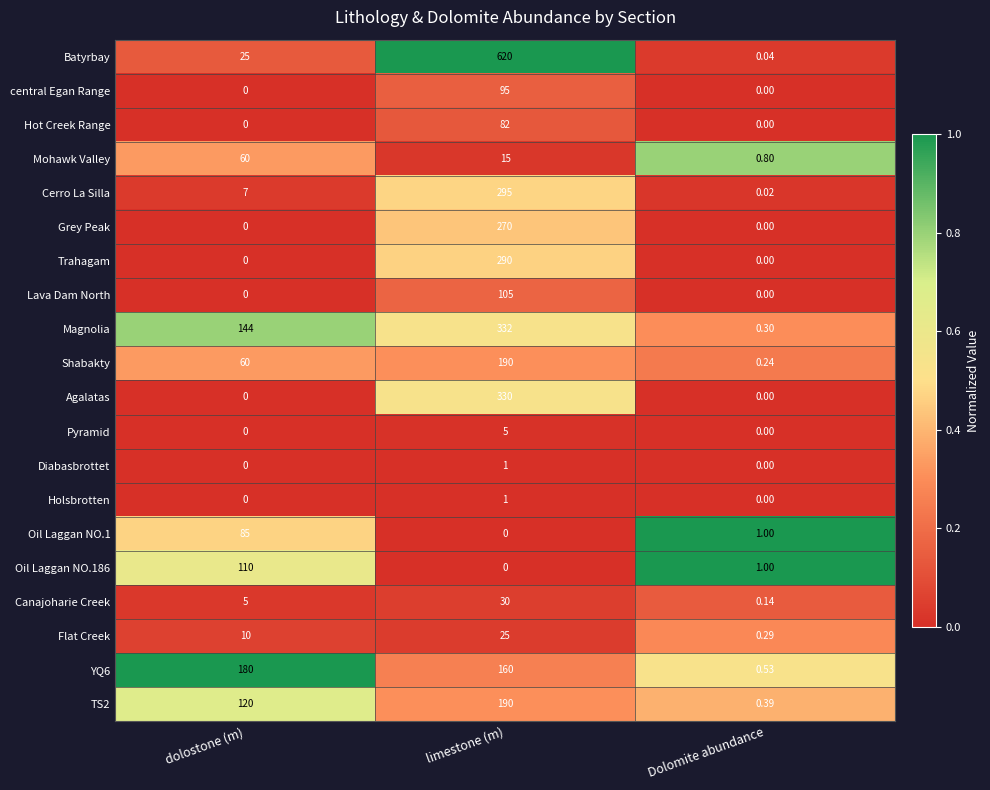

List the labels in order of Cerro La Silla value, smallest first.

Dolomite abundance, dolostone (m), limestone (m)